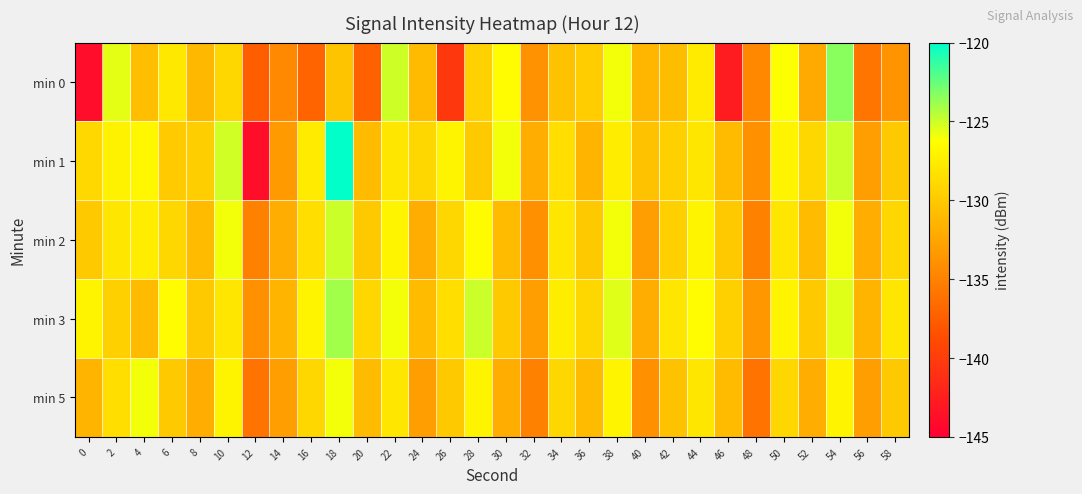

Reading right to left, transcribe all the data shown in this chart.

min 0: 58=-133.7	56=-135.9	54=-123.4	52=-132.2	50=-126.2	48=-134.5	46=-142.7	44=-127.6	42=-130.8	40=-131.3	38=-126.0	36=-129.8	34=-130.5	32=-133.8	30=-126.5	28=-129.5	26=-140.4	24=-131.0	22=-125.0	20=-137.4	18=-130.4	16=-137.1	14=-134.5	12=-137.5	10=-129.0	8=-131.2	6=-127.8	4=-130.8	2=-125.6	0=-143.9
min 1: 58=-130.0	56=-133.0	54=-125.0	52=-129.0	50=-127.0	48=-134.0	46=-131.0	44=-128.0	42=-129.5	40=-130.5	38=-127.5	36=-131.5	34=-128.5	32=-132.0	30=-126.0	28=-130.0	26=-127.0	24=-129.0	22=-128.0	20=-131.0	18=-120.1	16=-127.6	14=-133.3	12=-143.7	10=-125.1	8=-129.6	6=-129.9	4=-126.8	2=-127.1	0=-129.0
min 2: 58=-129.0	56=-132.0	54=-126.0	52=-131.0	50=-128.0	48=-135.0	46=-130.0	44=-127.0	42=-129.5	40=-133.0	38=-126.0	36=-130.0	34=-128.0	32=-134.0	30=-131.0	28=-126.5	26=-129.0	24=-132.0	22=-127.0	20=-130.0	18=-125.0	16=-128.5	14=-132.0	12=-135.0	10=-126.0	8=-131.0	6=-129.0	4=-127.5	2=-128.0	0=-130.0
min 3: 58=-128.0	56=-131.5	54=-125.5	52=-130.0	50=-127.0	48=-133.5	46=-129.5	44=-126.5	42=-128.0	40=-132.0	38=-125.5	36=-129.0	34=-127.5	32=-133.0	30=-130.0	28=-125.0	26=-128.5	24=-131.0	22=-126.0	20=-129.0	18=-124.0	16=-127.0	14=-131.5	12=-134.0	10=-128.0	8=-130.0	6=-126.5	4=-131.0	2=-129.5	0=-127.0
min 5: 58=-130.0	56=-133.0	54=-127.0	52=-132.0	50=-129.0	48=-136.0	46=-131.0	44=-128.0	42=-130.5	40=-134.0	38=-127.0	36=-131.0	34=-129.0	32=-135.0	30=-132.0	28=-127.0	26=-130.0	24=-133.0	22=-128.0	20=-131.0	18=-126.0	16=-129.0	14=-133.0	12=-136.0	10=-127.0	8=-132.0	6=-130.0	4=-126.0	2=-128.5	0=-131.5